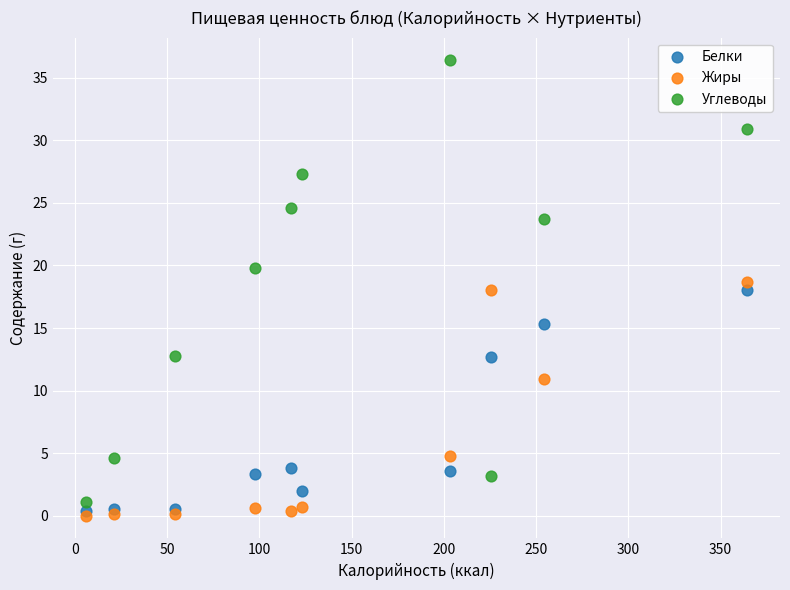

In the Жиры series, what Y value is closest to 9?

10.9